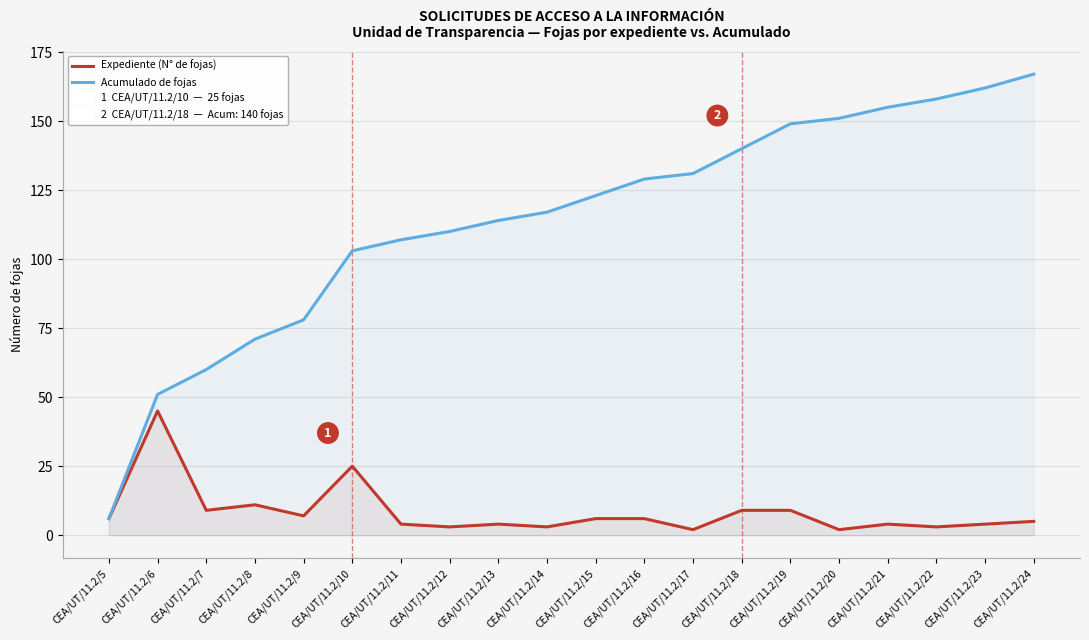

Which series has the widest spread of values?

Acumulado de fojas